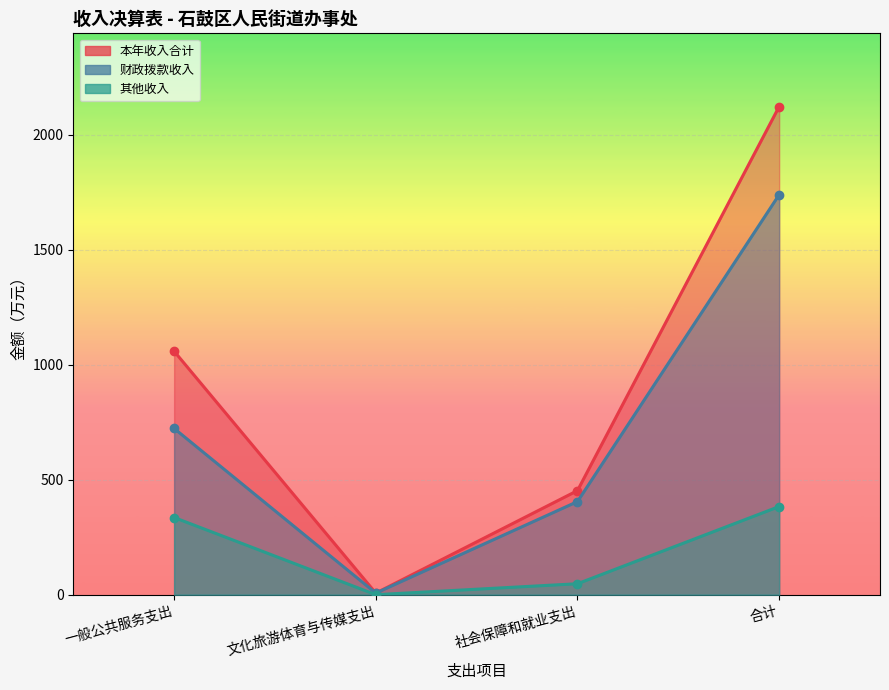

At how many categories does at least one series exceed 1092?

1